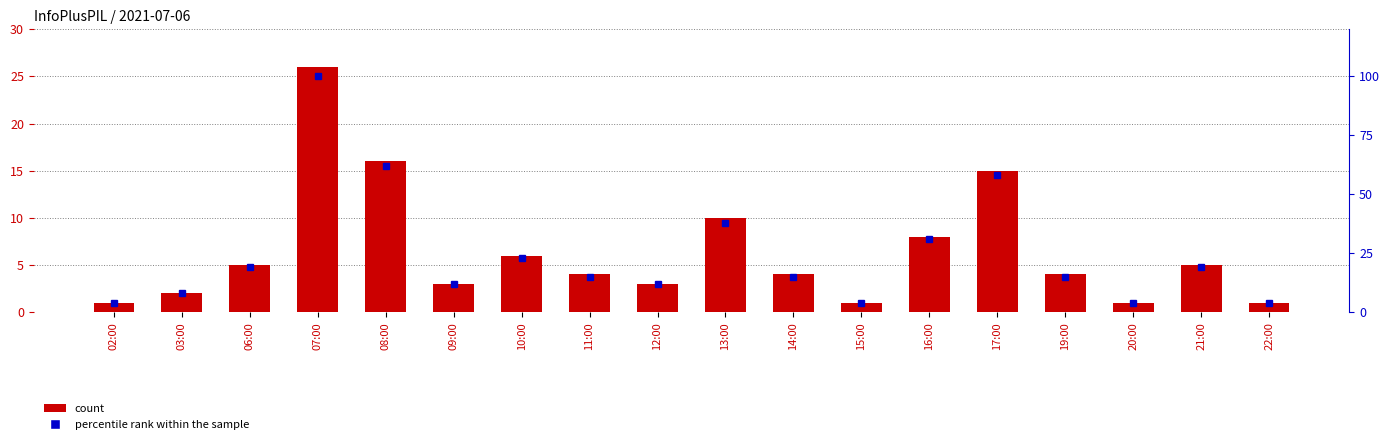

What are all the series names shown in the legend?

count, percentile rank within the sample